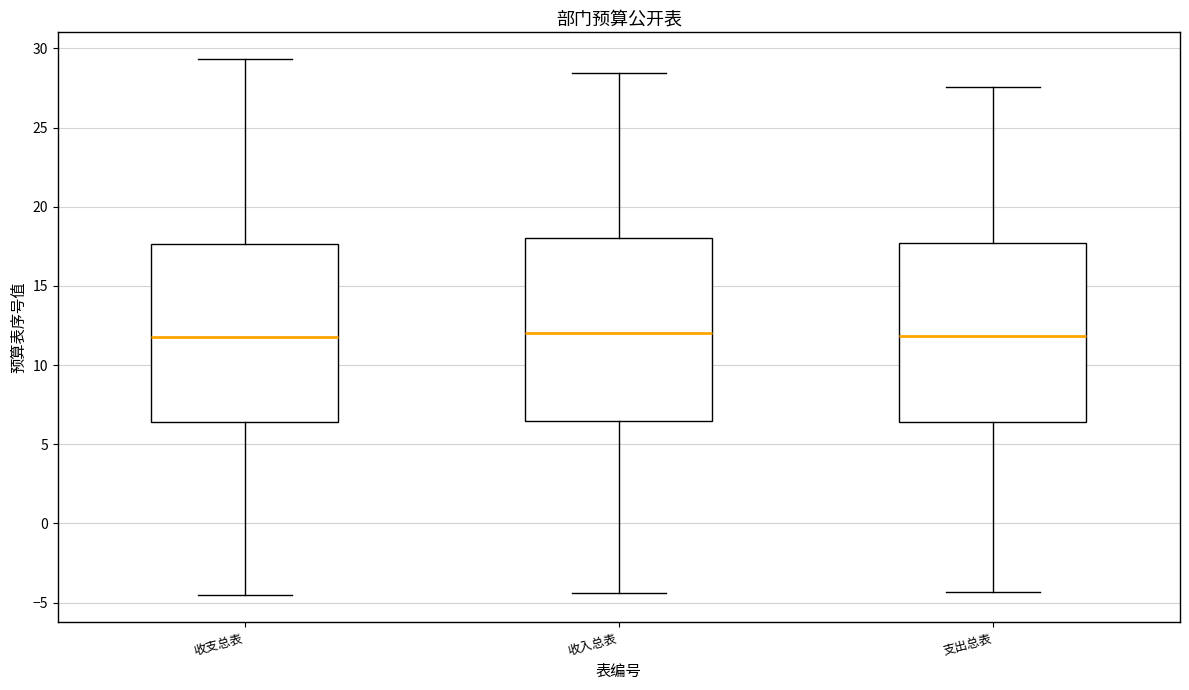

Reading left to right, transcribe this box plot: for each box, give where its median line is, the range the box spans, and where its two whiskers end, as read against the y-axis. The values are not printed on the chart, so give them approximately, as read against the axis.

收支总表: median 12.0, box 6.5 to 17.5, whiskers -4.5 to 29.5
收入总表: median 12.0, box 6.5 to 18.0, whiskers -4.5 to 28.5
支出总表: median 12.0, box 6.5 to 17.5, whiskers -4.5 to 27.5